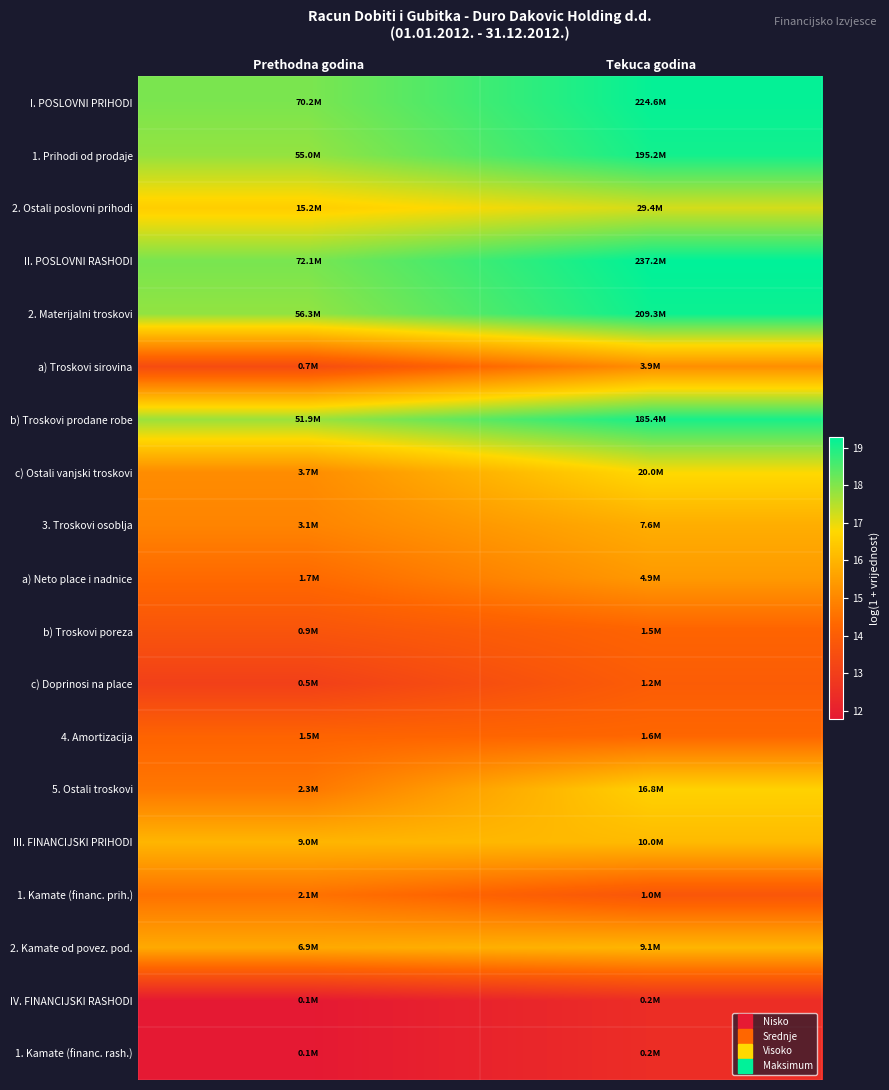

How many series are shown in this chart?

19